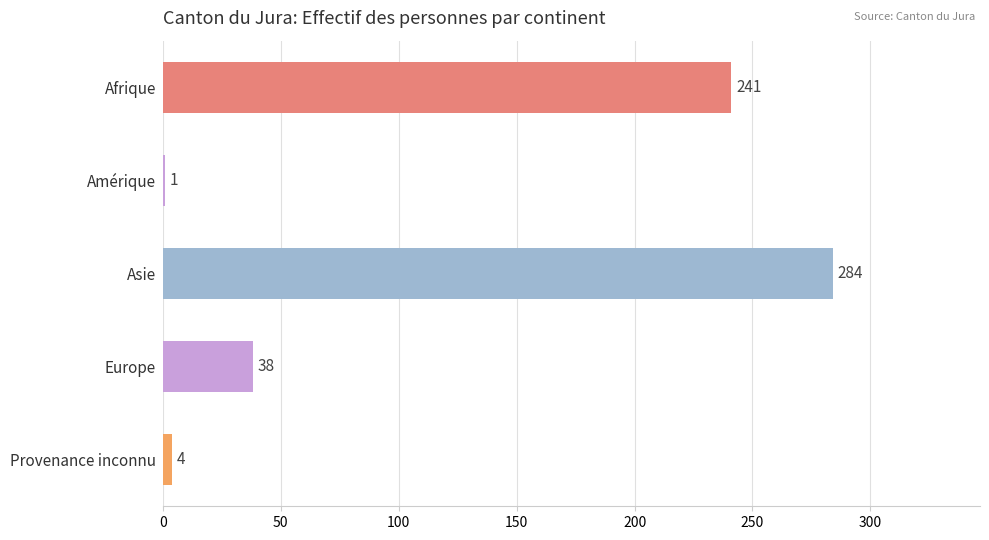

What value does the data have at Provenance inconnu, to the nearest 5?

5